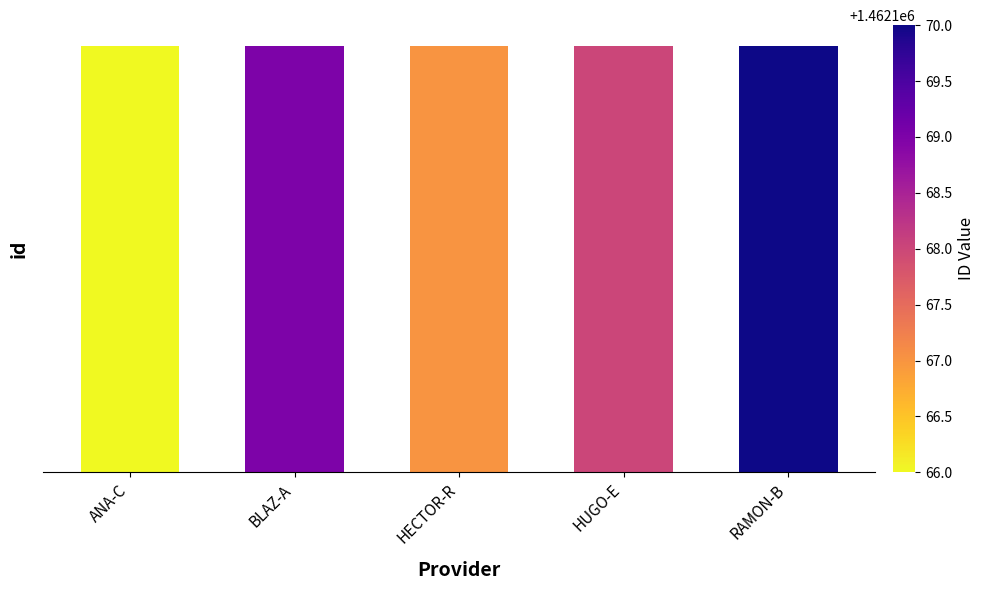

Approximately how many times larger is the value at BLAZ-A compared to HECTOR-R?

1.0